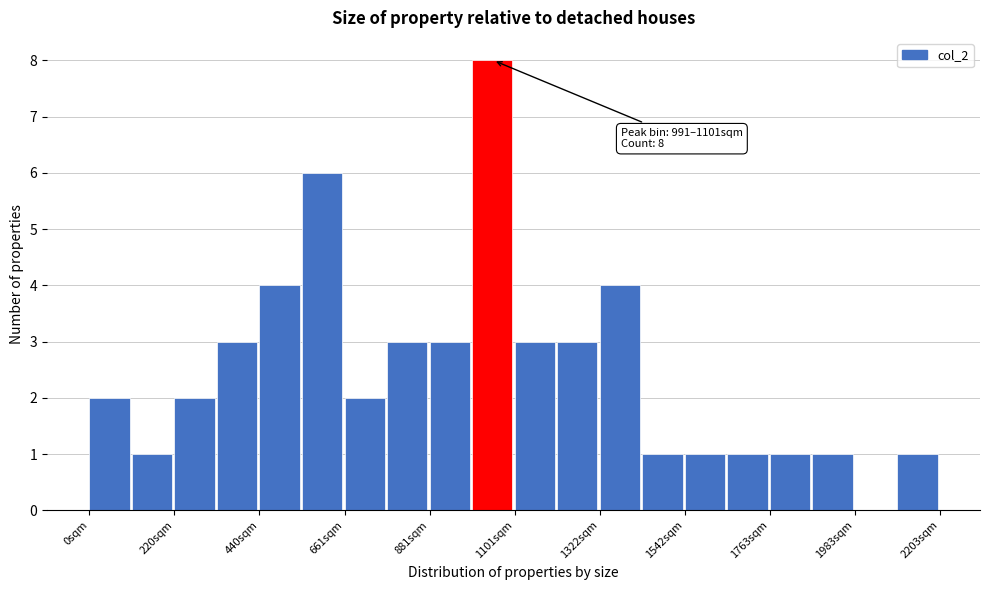

Around what value on the x-axis is the tallest bar? Give the approximate position of its centre, as read against the axis.

1050